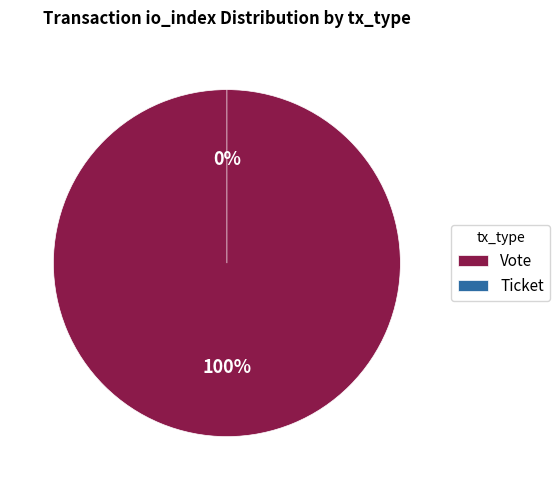

What is the change in value from Vote to Ticket?

-1